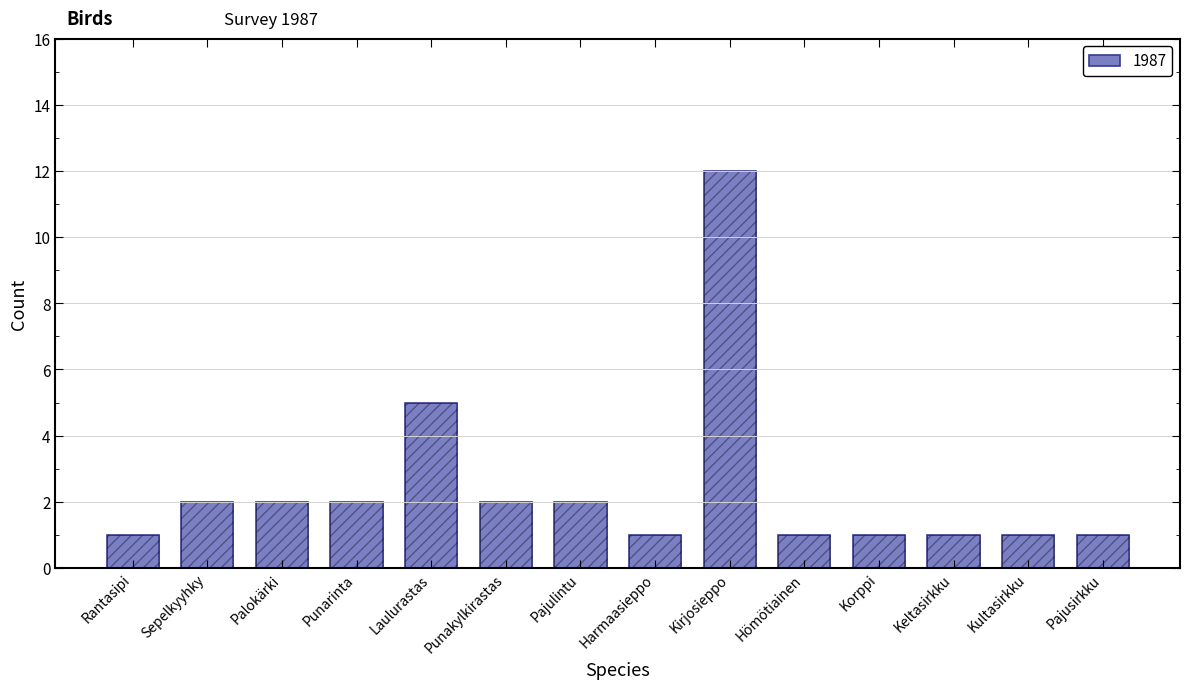

What value does the data have at Harmaasieppo?

1